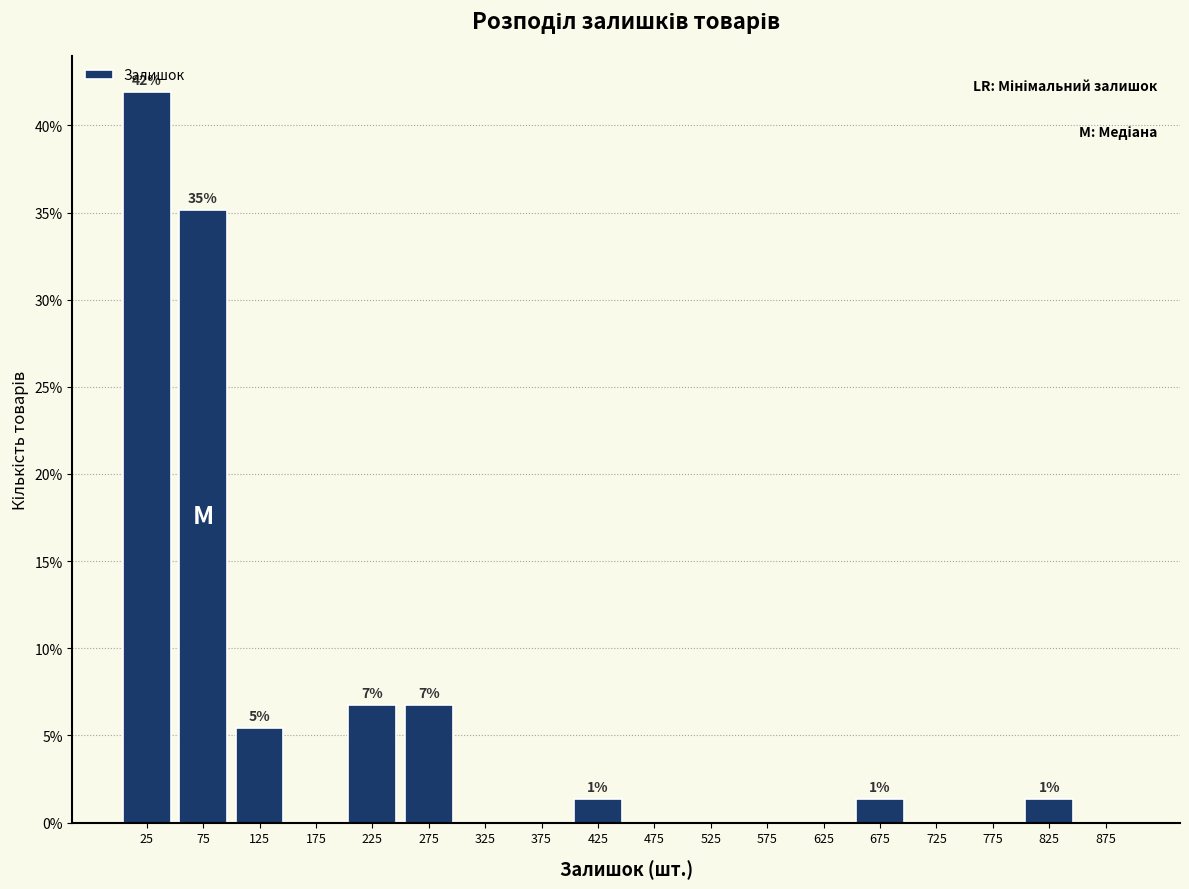

Over which range of the x-axis is the bar tallest?

0 to 50